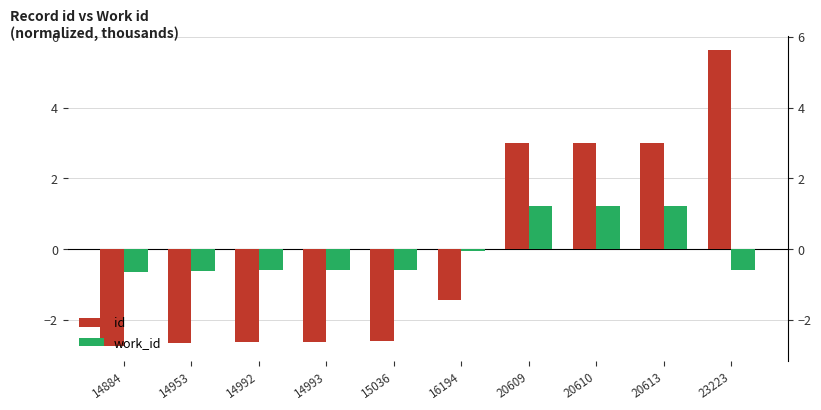

Which label corresponds to the smallest value in the chart?

14884